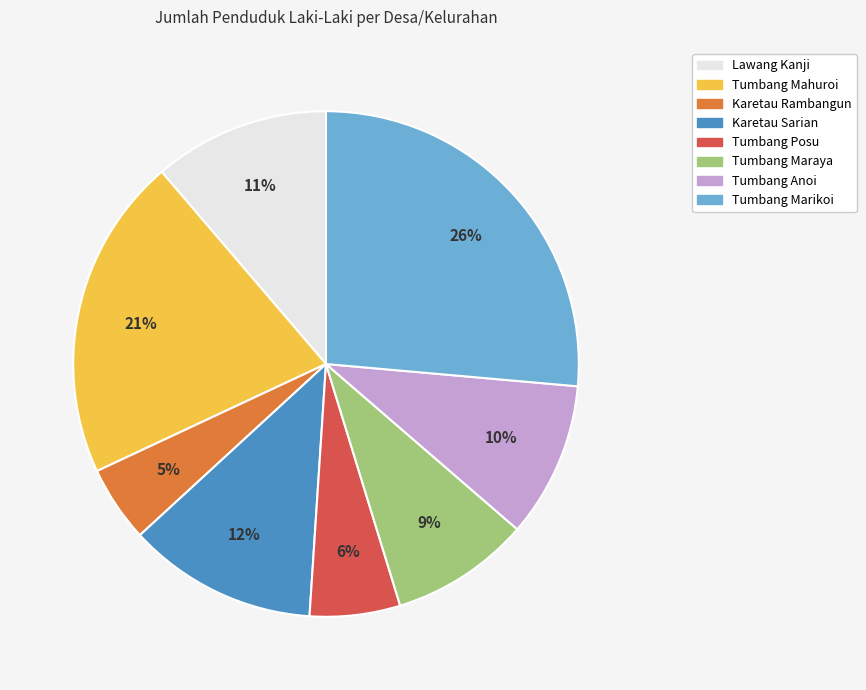

Is it true that Karetau Sarian is 12% of the pie?

True